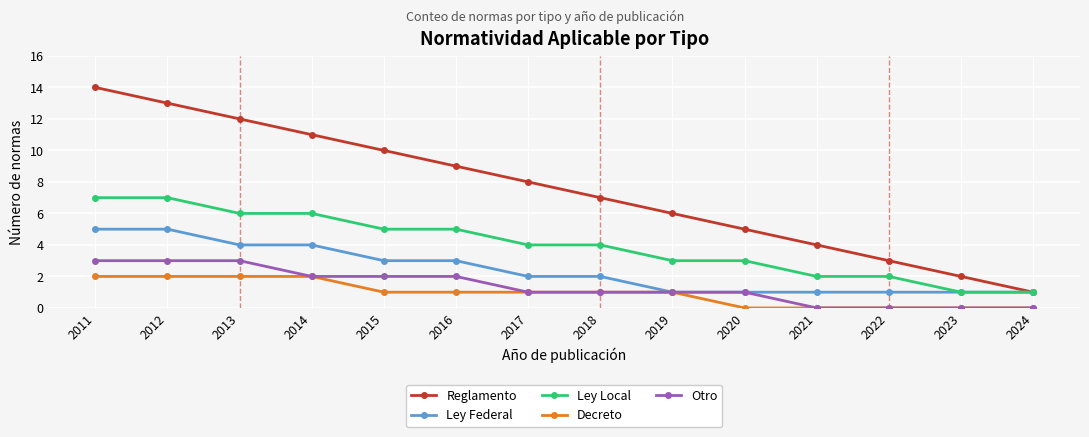

What is the difference between the second highest and second lowest values in the Decreto series?

2